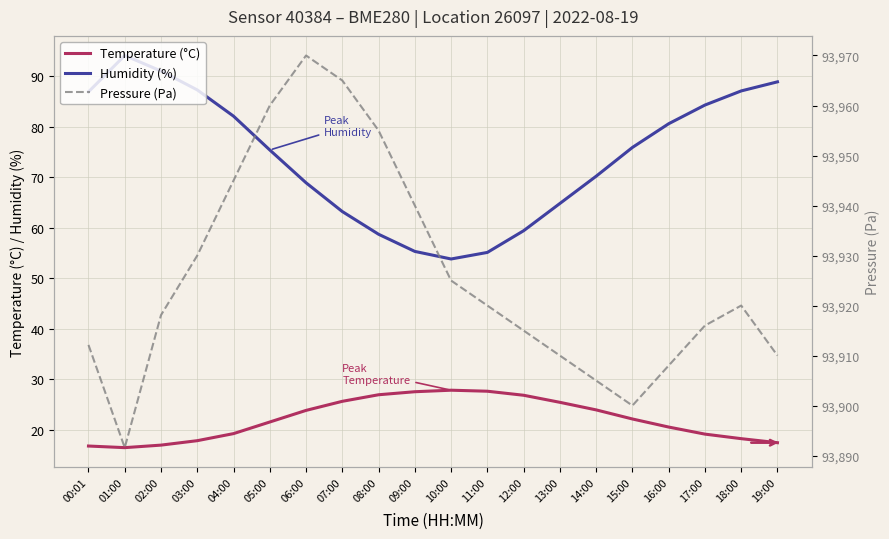

What is the total value across all series at 06:00?

94062.7